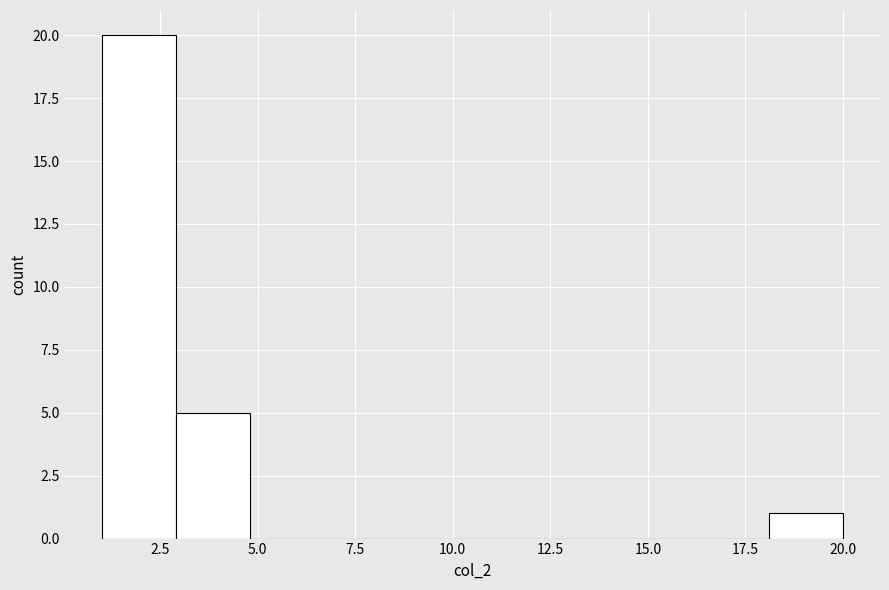

Read against the x-axis, roughly where is the centre of the tallest bar?

2.0